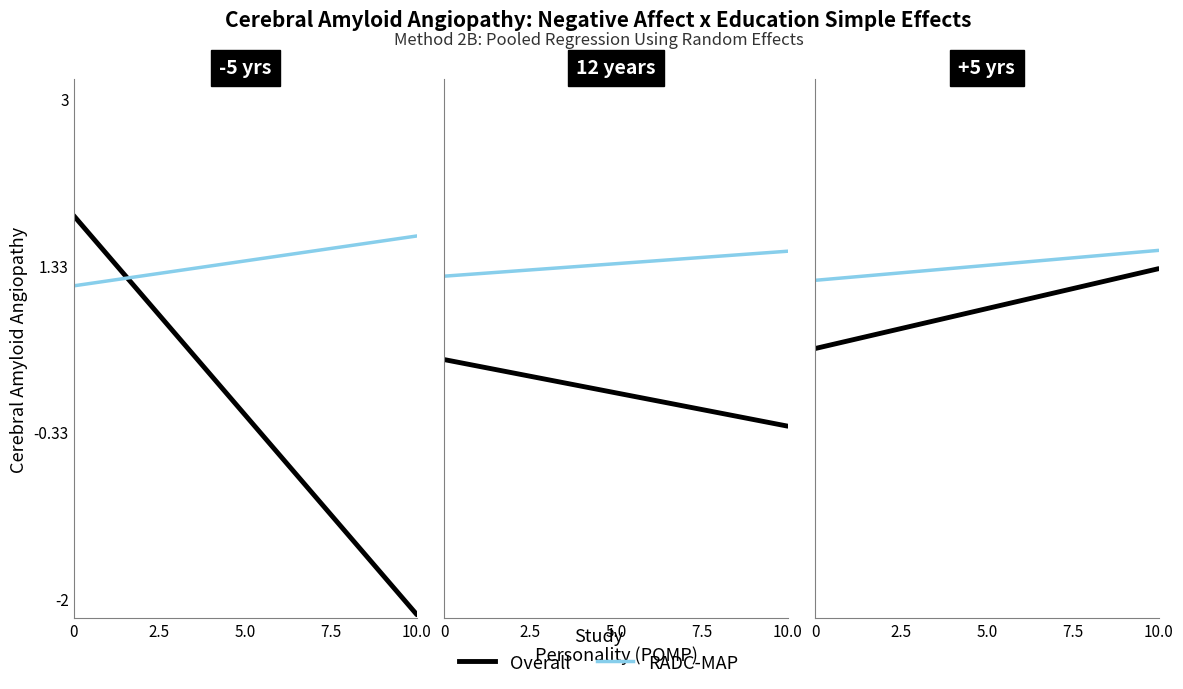

What is the sum of all Overall values?

1.8